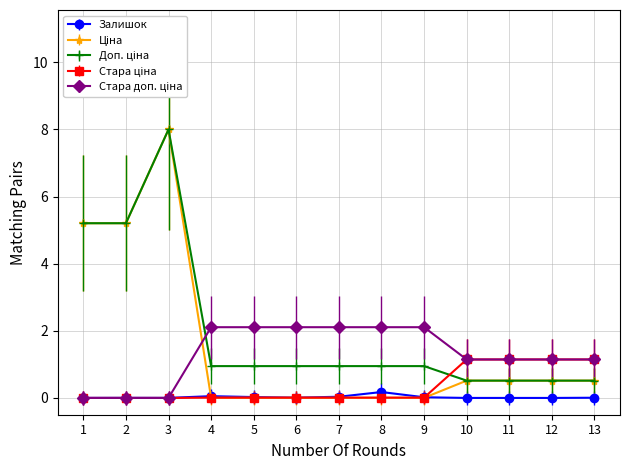

At which category is the sum across all series the highest?

3